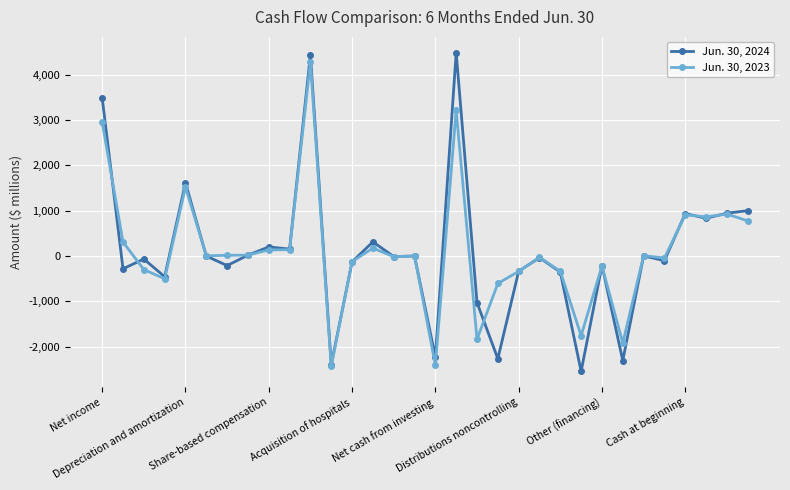

Rank the series by their maximum value, from highest to lowest.

Jun. 30, 2024, Jun. 30, 2023